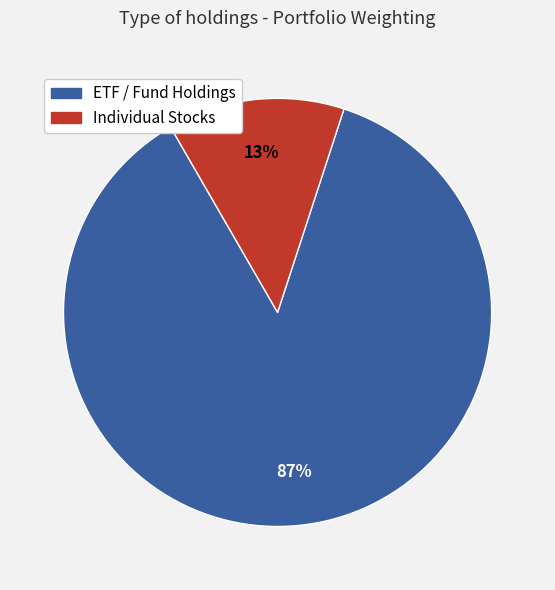

To the nearest percent, what is the average slice percentage?

50%